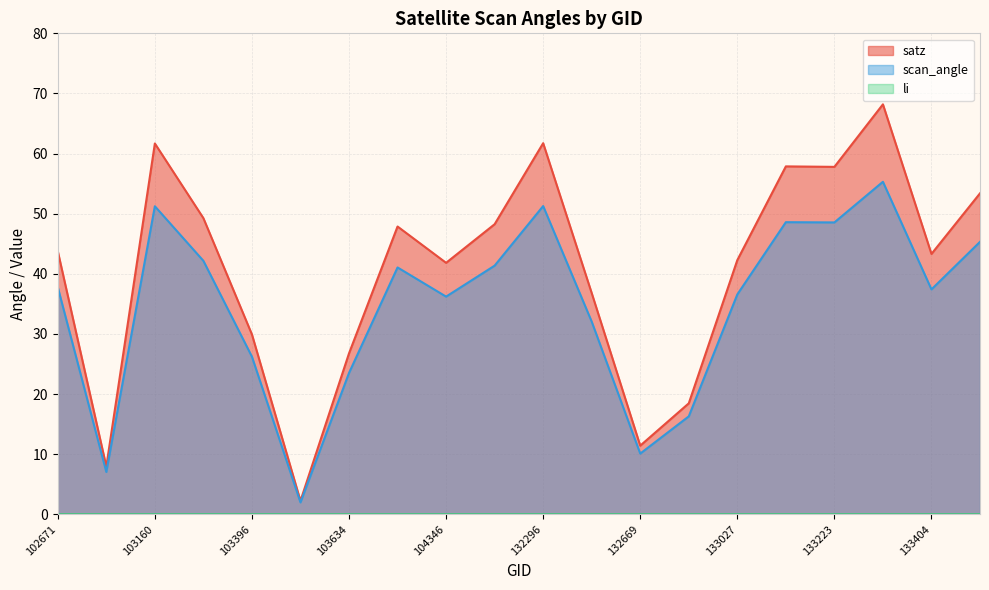

What is the spread (max minus min) of values at 132296?

61.7